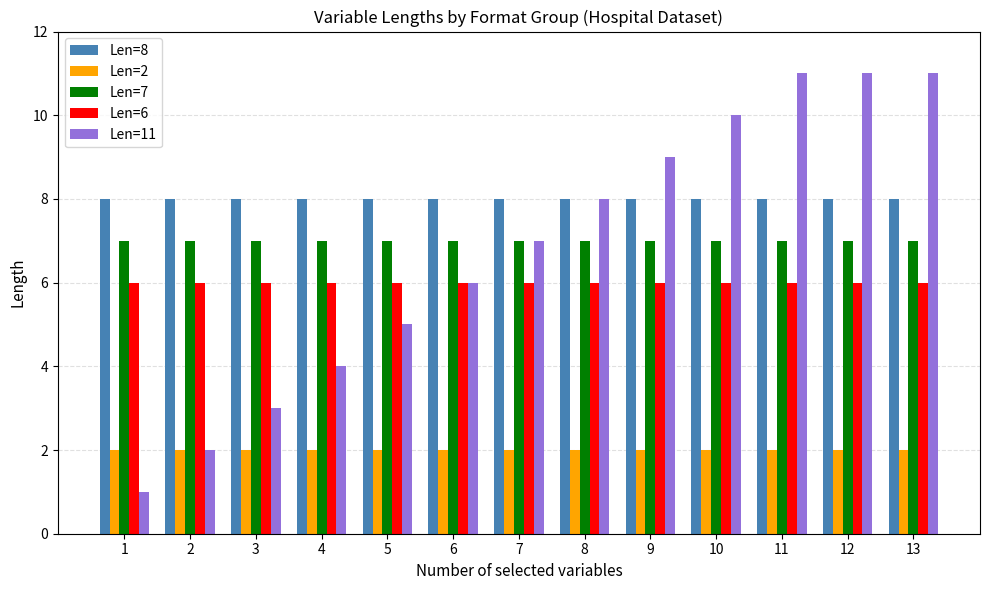

True or false: Len=8 has a value of 8 at 11.

True